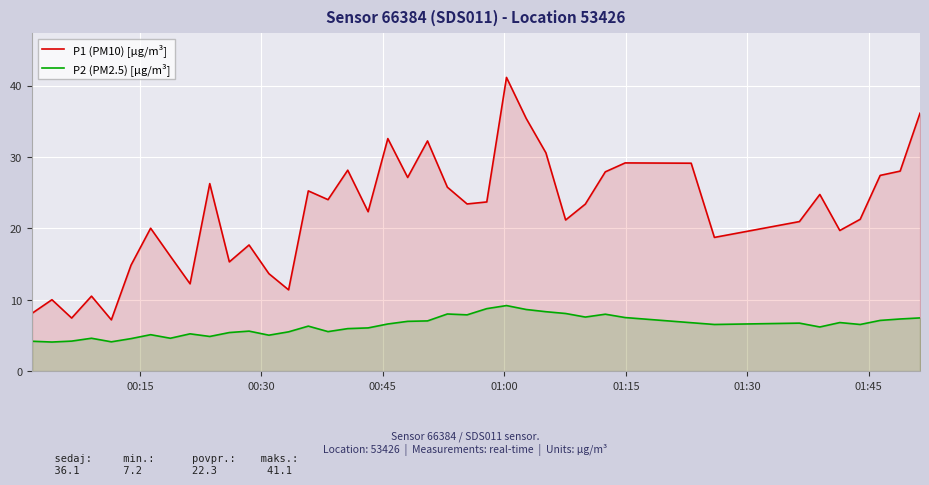

True or false: P2 (PM2.5) [µg/m³] and P1 (PM10) [µg/m³] intersect in this chart.

False